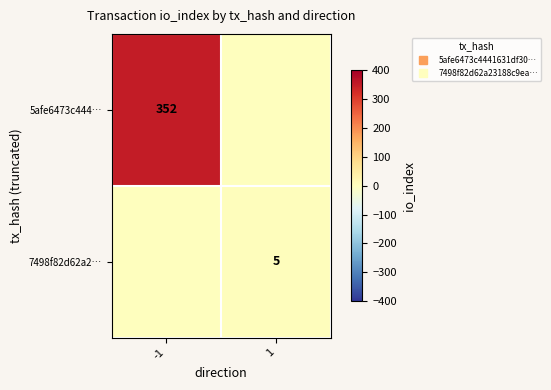

The 5afe6473c444… series shows 352 at -1. True or false?

True